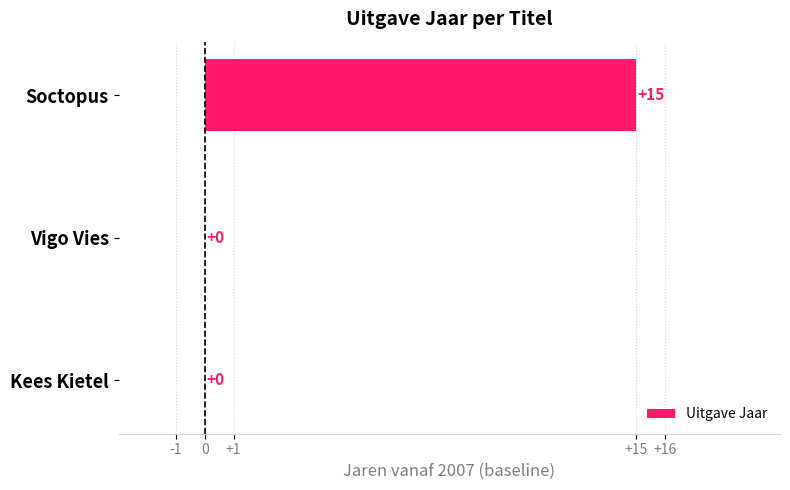

Reading bottom to top, what are all the values shown in this chart?

Kees Kietel=0	Vigo Vies=0	Soctopus=15